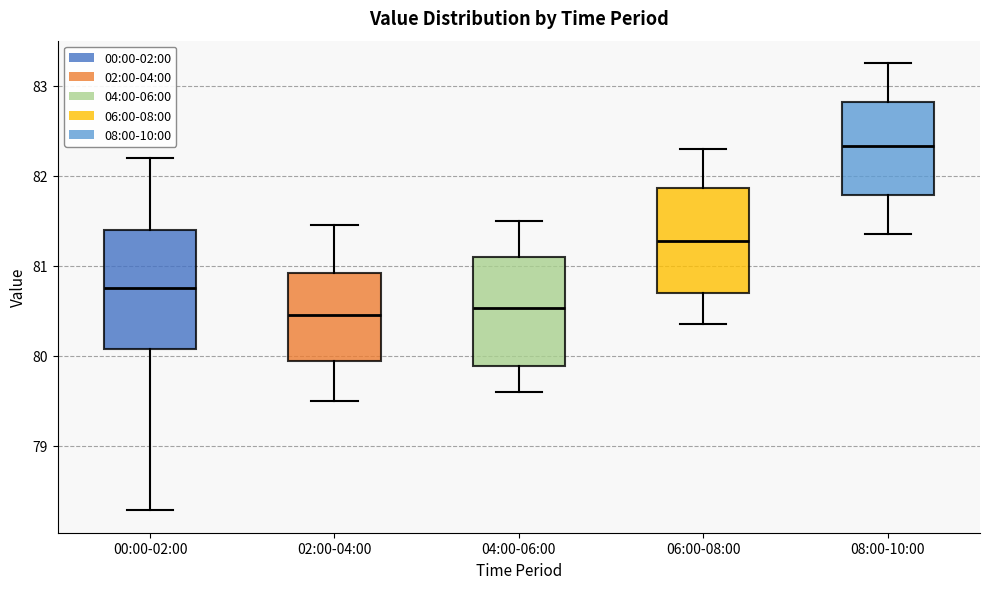

Which box is the tallest, from its lower edge to its upper edge?

00:00-02:00